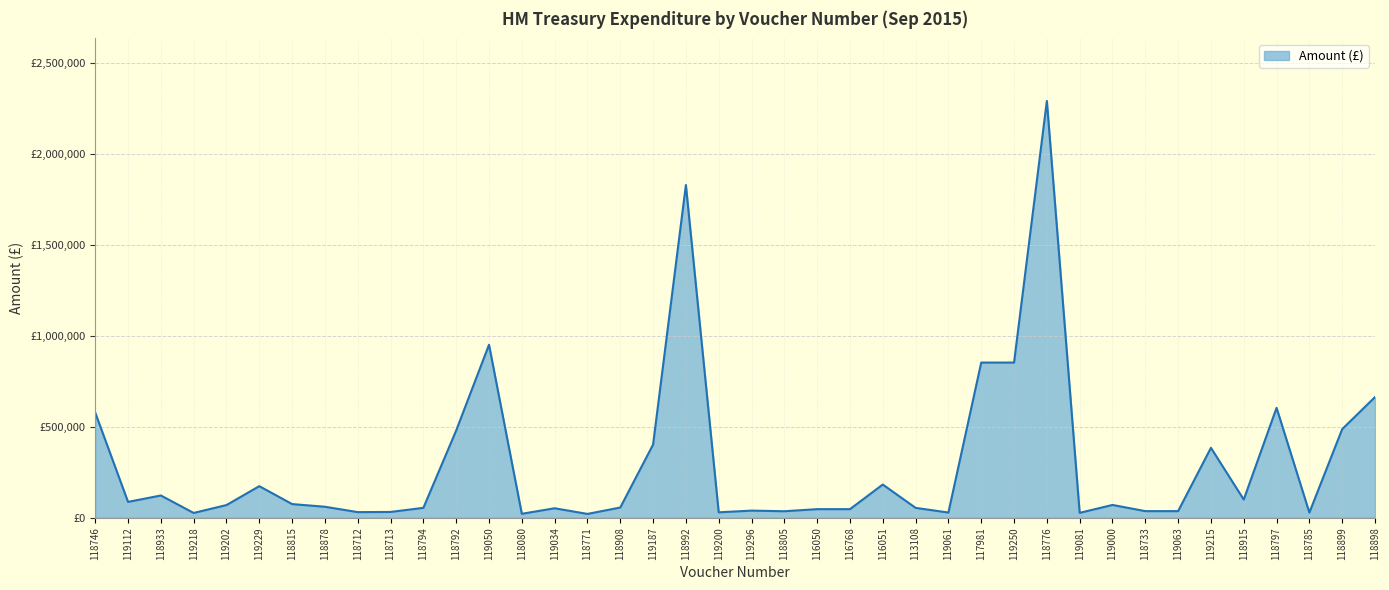

Rank the categories by value from highest to lowest.

118776, 118992, 119050, 117981, 119250, 118898, 118797, 118746, 118899, 118792, 119187, 119215, 116051, 119229, 118933, 118915, 119112, 118815, 119000, 119202, 118878, 118908, 118794, 113108, 119034, 116050, 116768, 119296, 118733, 119063, 118805, 118713, 118712, 119200, 119061, 118785, 119081, 119218, 118080, 118771